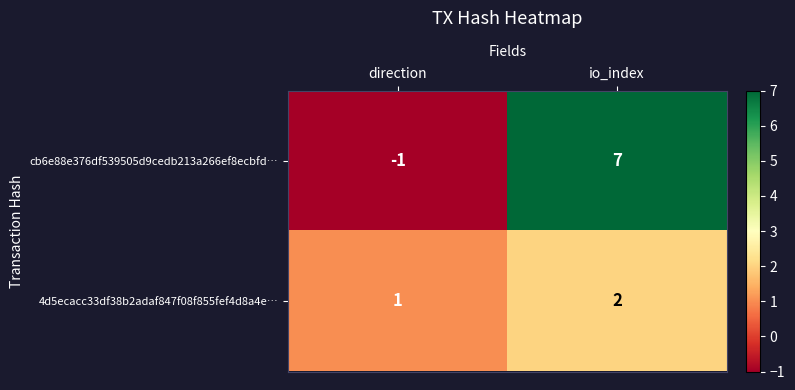

Rank the categories by 4d5ecacc33df38b2adaf847f08f855fef4d8a4e… value from lowest to highest.

direction, io_index